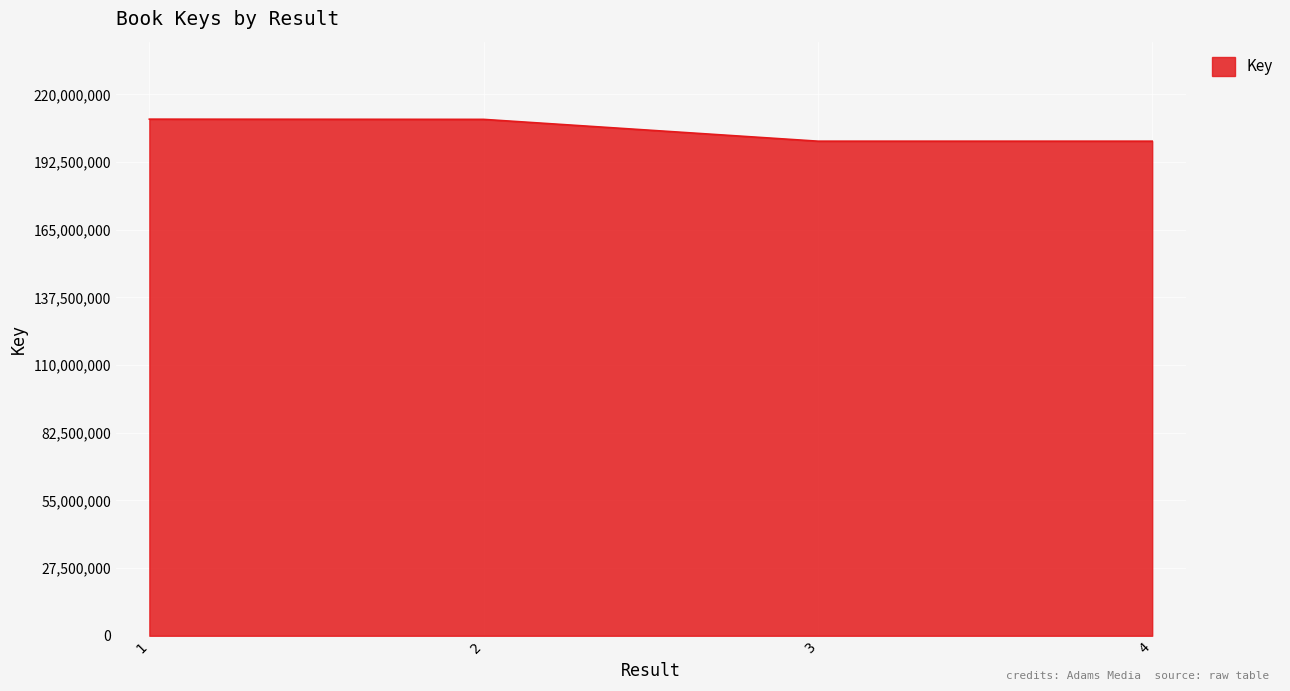

At which label does the data first exceed 209828429?

1